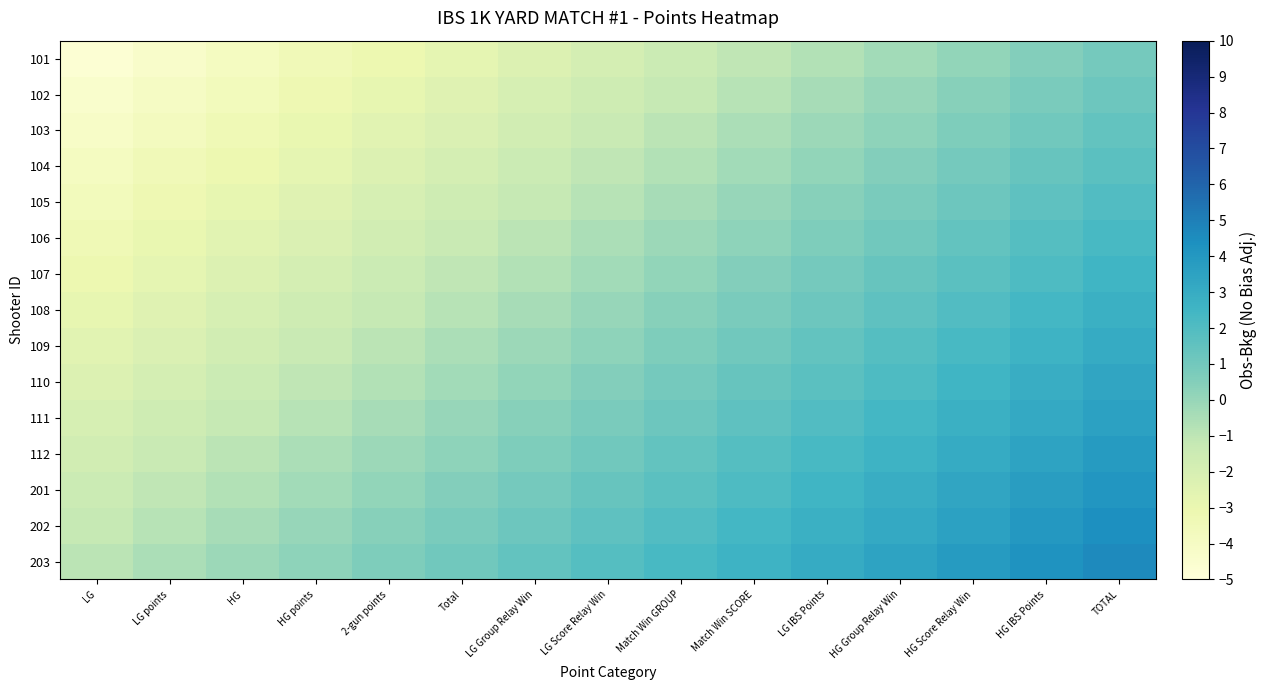

At how many categories does at least one series exceed 3?

5